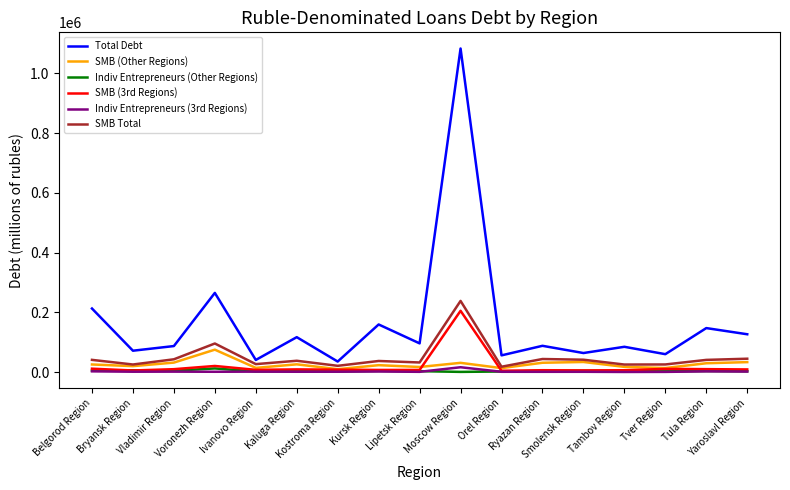

Is it true that Indiv Entrepreneurs (3rd Regions) equals 1202 at Voronezh Region?

True